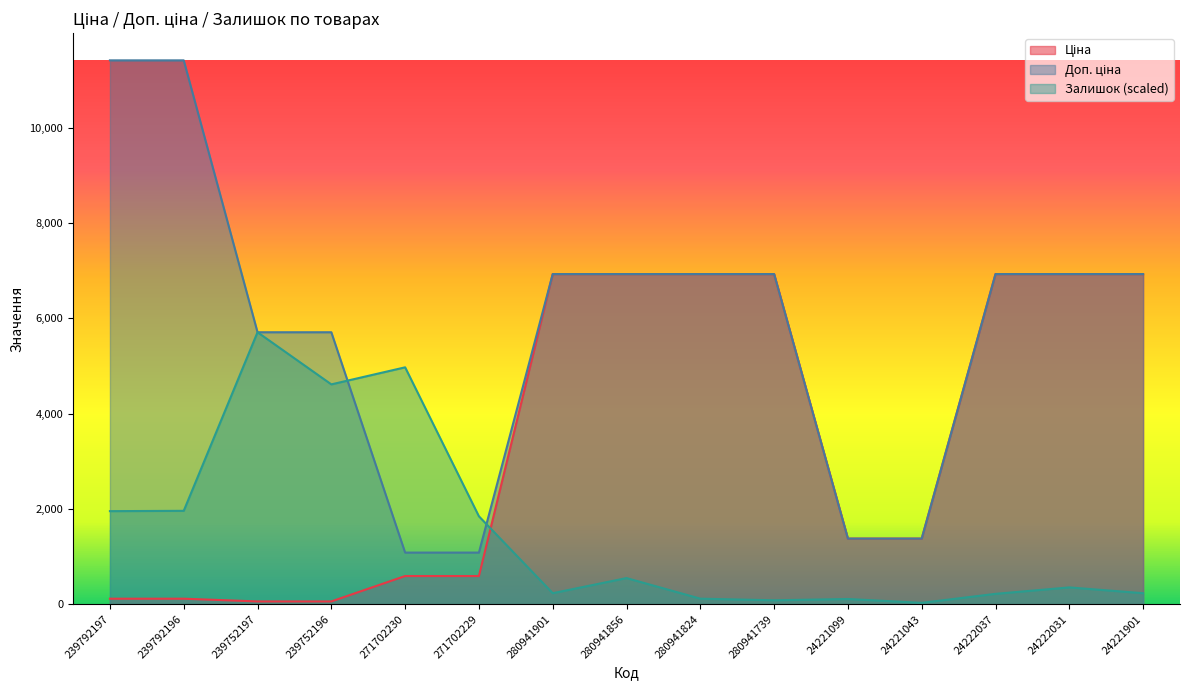

What is the difference between the second highest and second lowest values in the Доп. ціна series?

10328.3